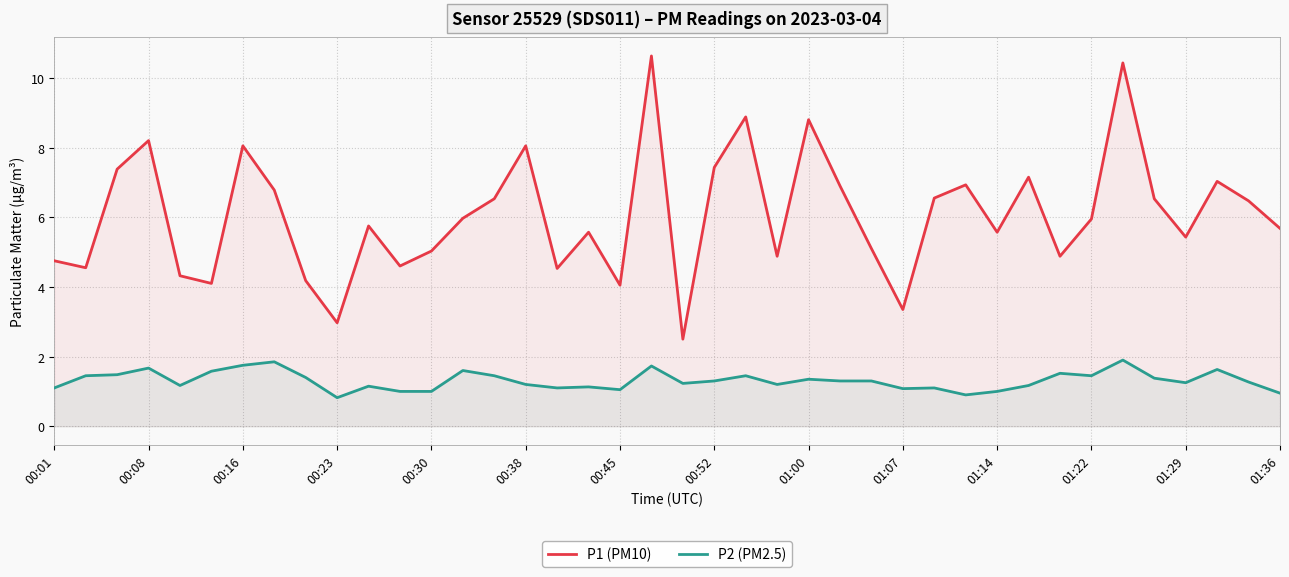

Which category has the highest value in the P1 (PM10) series?

19